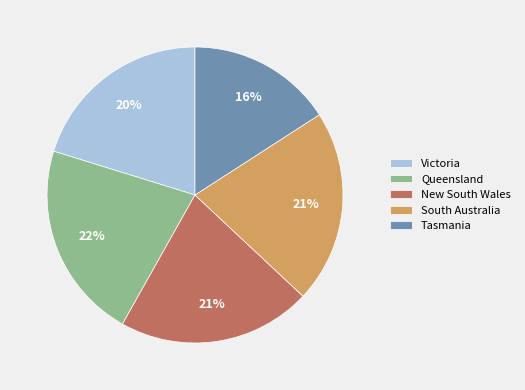

To the nearest percent, what portion does Tasmania represent?

16%